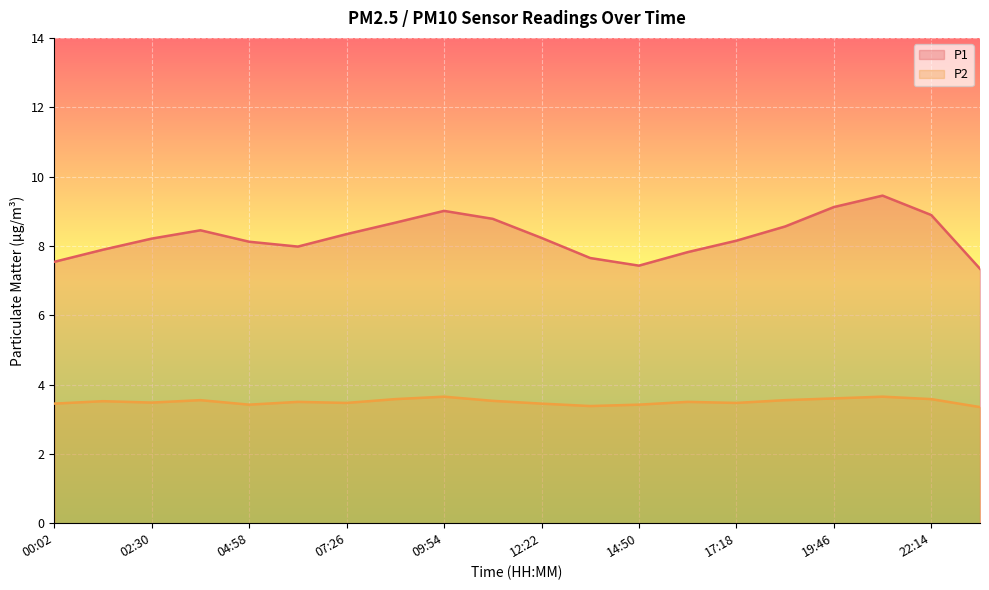

Is it true that P2 equals 1.3 at 09:54?

False